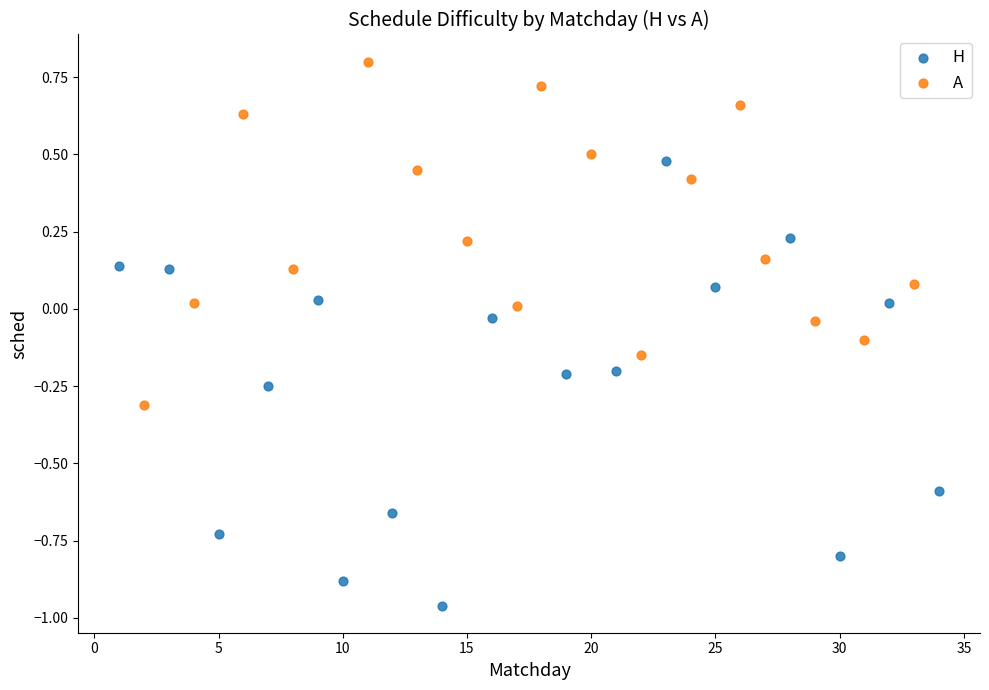

Which series reaches the minimum Y coordinate?

H